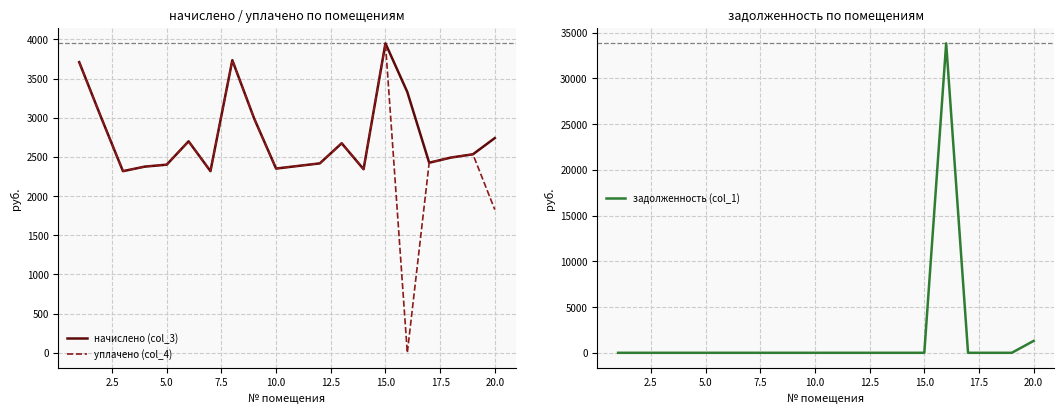

The value of уплачено (col_4) at 15.0 is 3949.6. True or false?

True